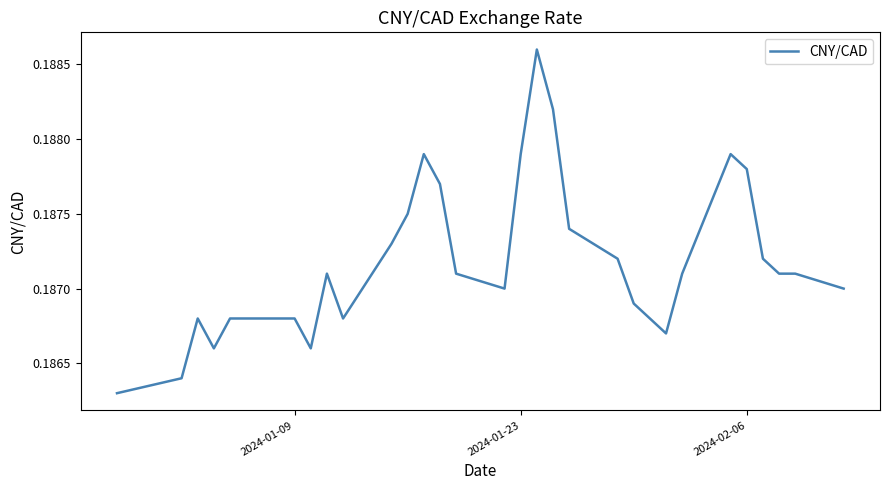

Is it true that the value at 2024-01-09 is 0.3?

False